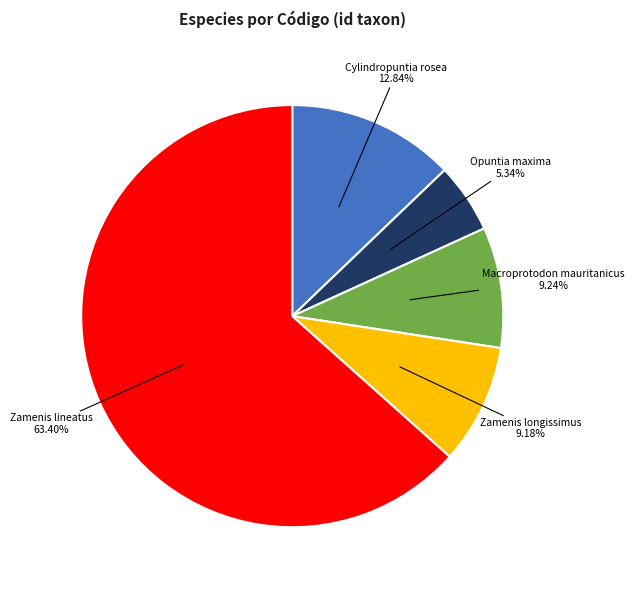

To the nearest percent, what is the average slice percentage?

20%